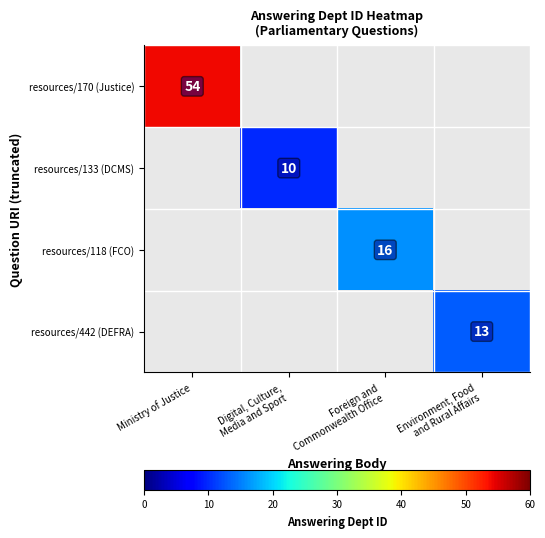

What is the approximate value of resources/118 (FCO) at Foreign and Commonwealth Office?

16.0